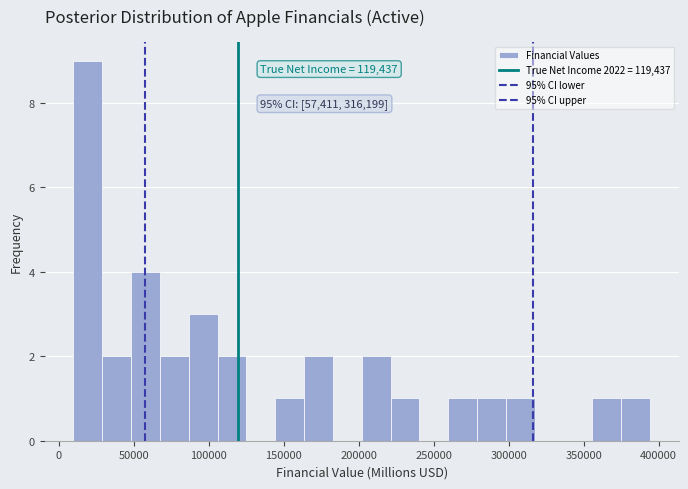

Read against the x-axis, roughly where is the centre of the tallest bar?

20000